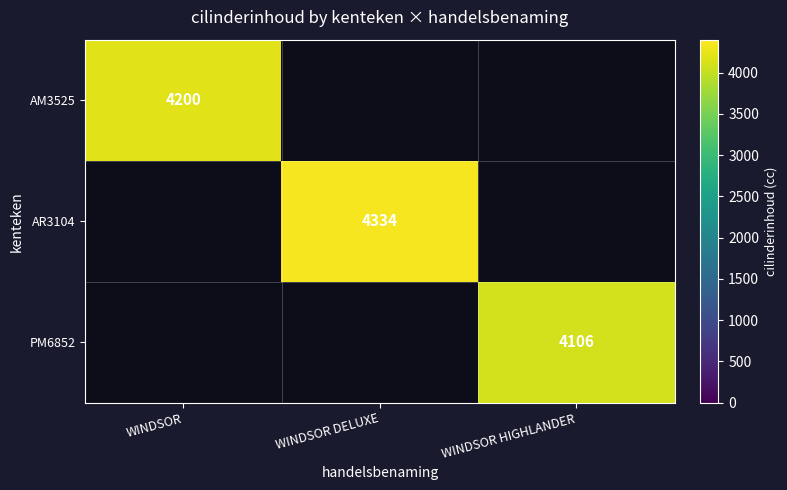

Is it true that AM3525 equals 4200 at WINDSOR?

True